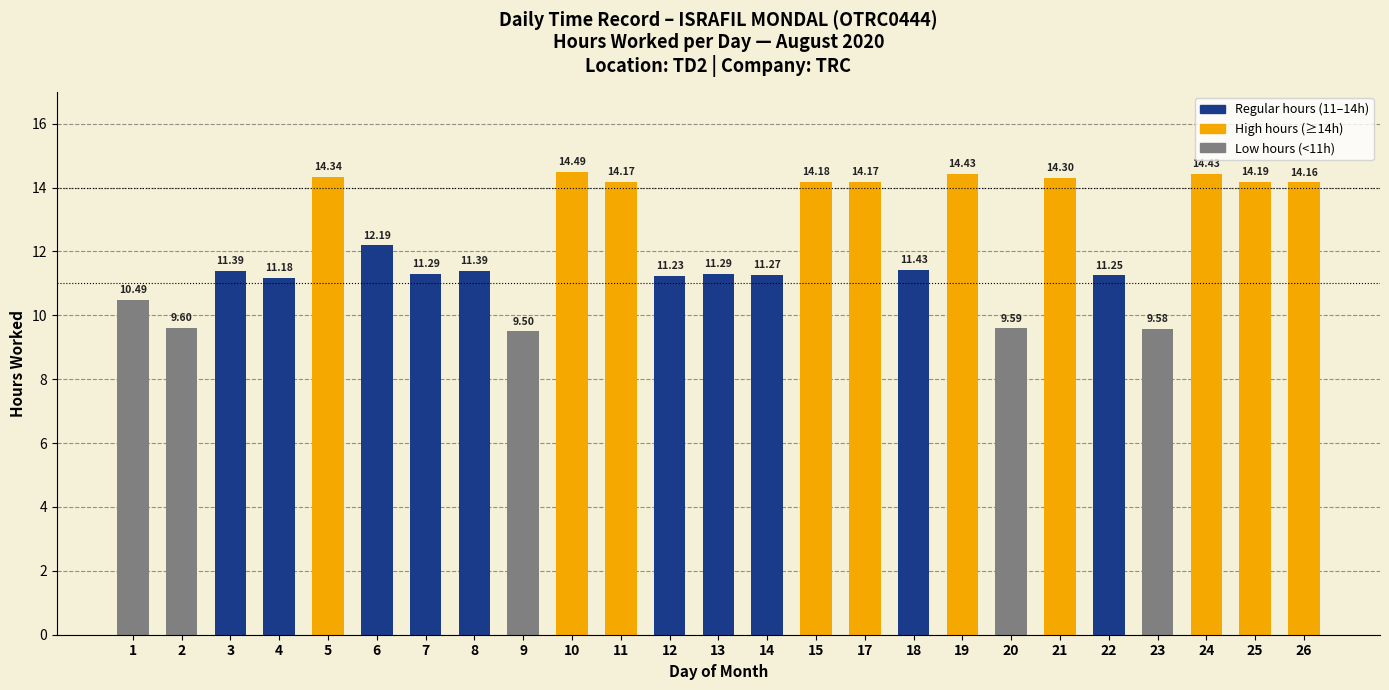

What is the ratio of the value at 6 to the value at 12?

1.1